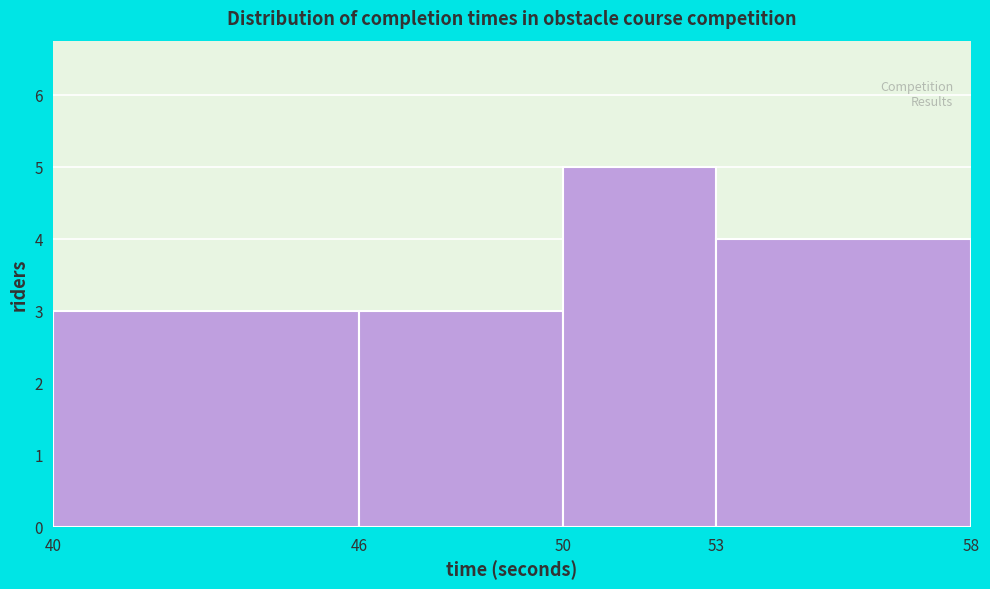

Over which range of the x-axis is the bar tallest?

50 to 53